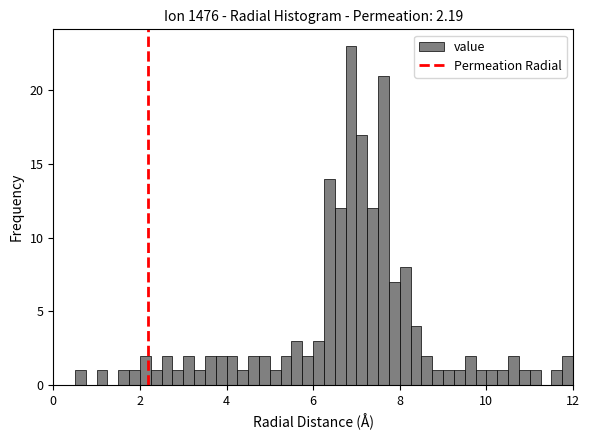

Read against the x-axis, roughly where is the centre of the tallest bar?

6.8